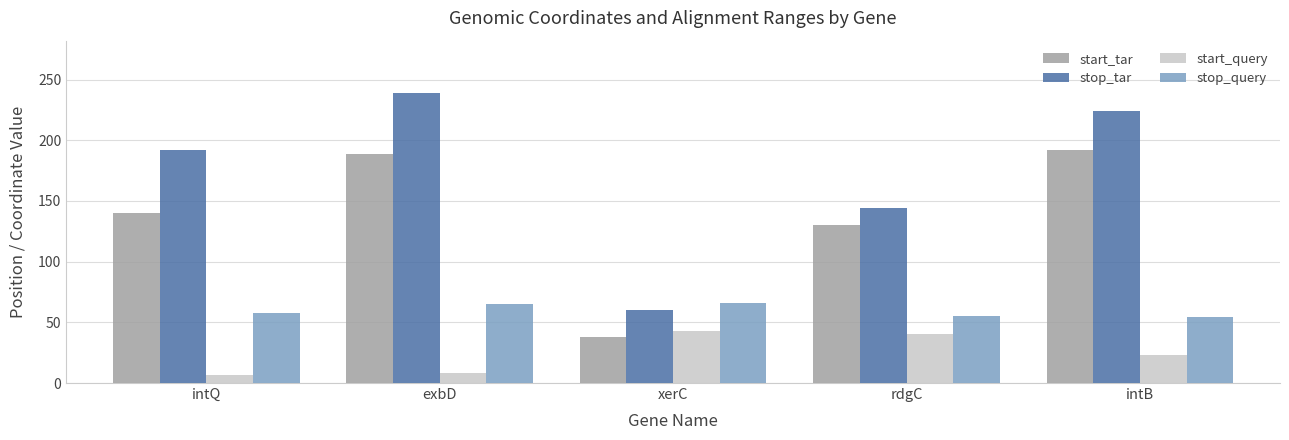

What are all the series names shown in the legend?

start_tar, stop_tar, start_query, stop_query